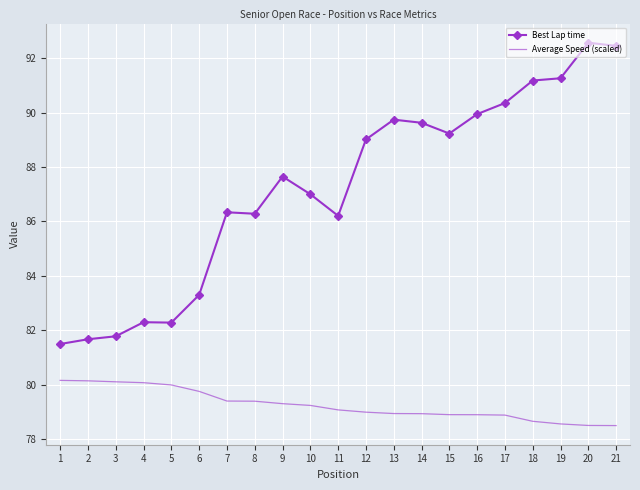

Which series has the largest total across all categories?

Best Lap time